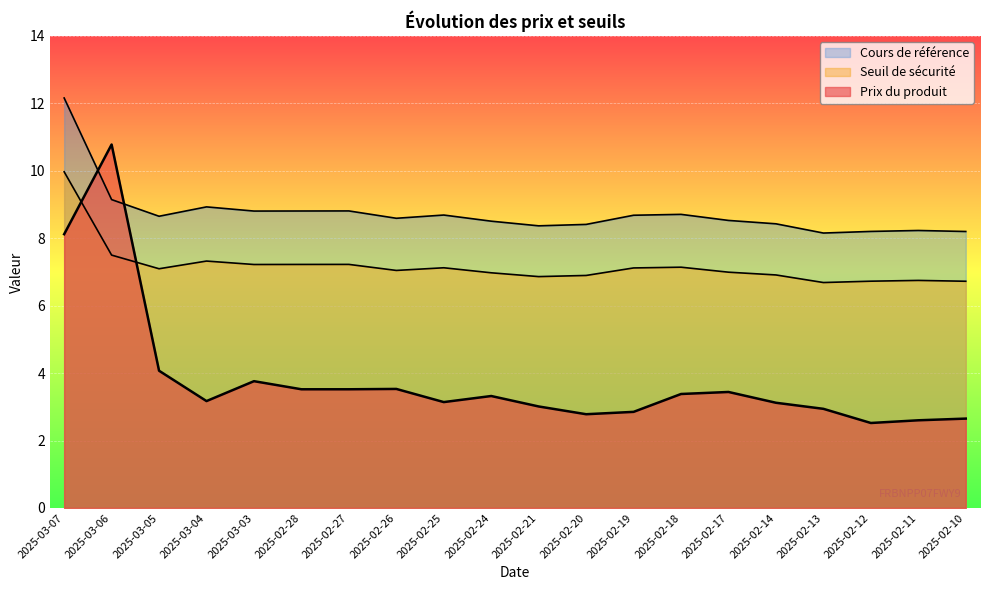

Reading left to right, transcribe all the data shown in this chart.

Prix du produit: 8.1	10.8	4.1	3.2	3.8	3.5	3.5	3.5	3.1	3.3	3.0	2.8	2.9	3.4	3.4	3.1	2.9	2.5	2.6	2.6
Seuil de sécurité: 10.0	7.5	7.1	7.3	7.2	7.2	7.2	7.0	7.1	7.0	6.9	6.9	7.1	7.1	7.0	6.9	6.7	6.7	6.7	6.7
Cours de référence: 12.2	9.1	8.7	8.9	8.8	8.8	8.8	8.6	8.7	8.5	8.4	8.4	8.7	8.7	8.5	8.4	8.2	8.2	8.2	8.2